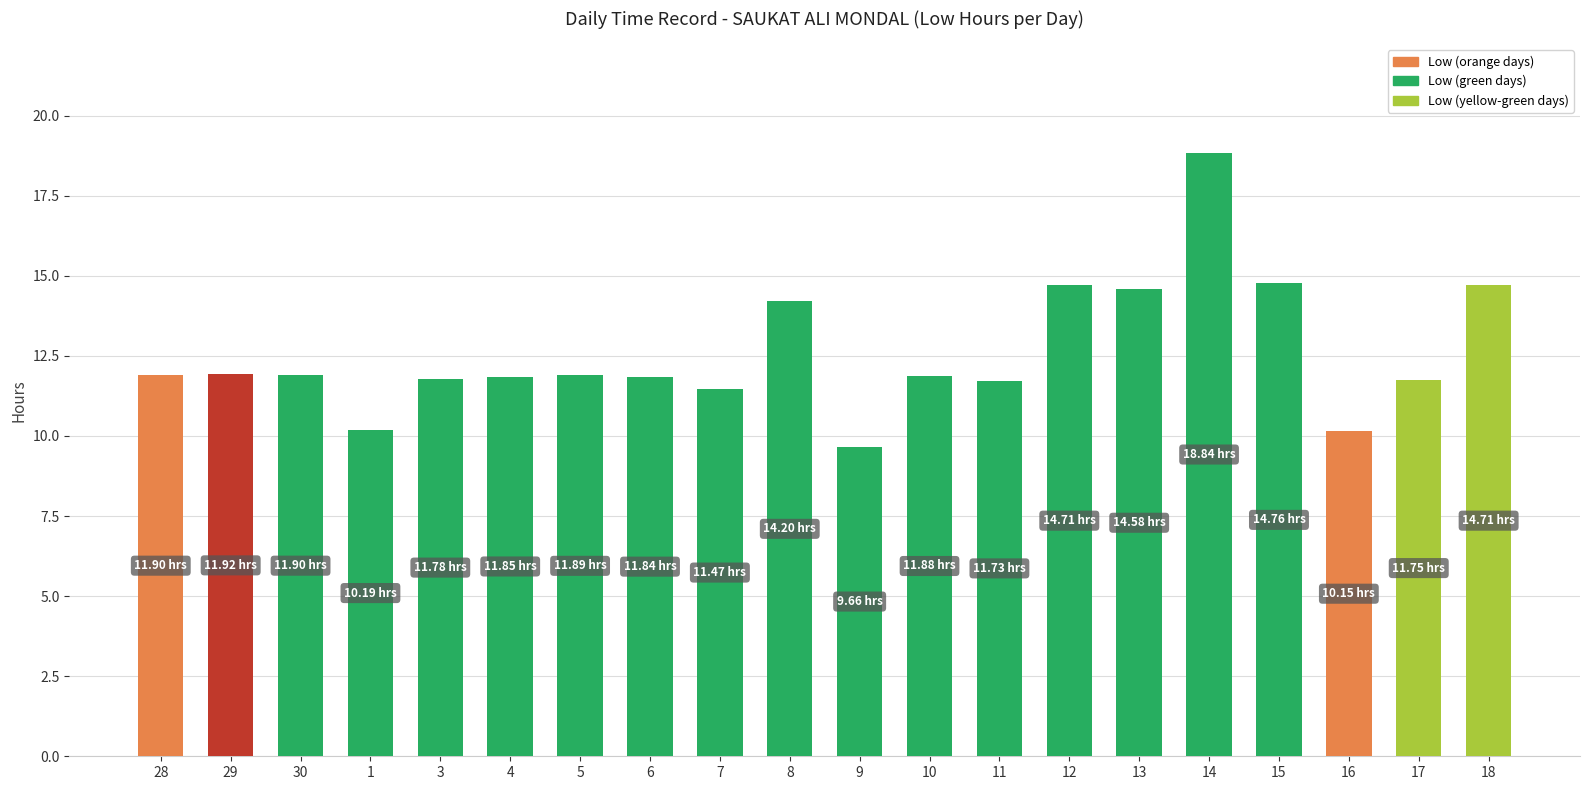

What is the change in value from 6 to 12?

+2.9